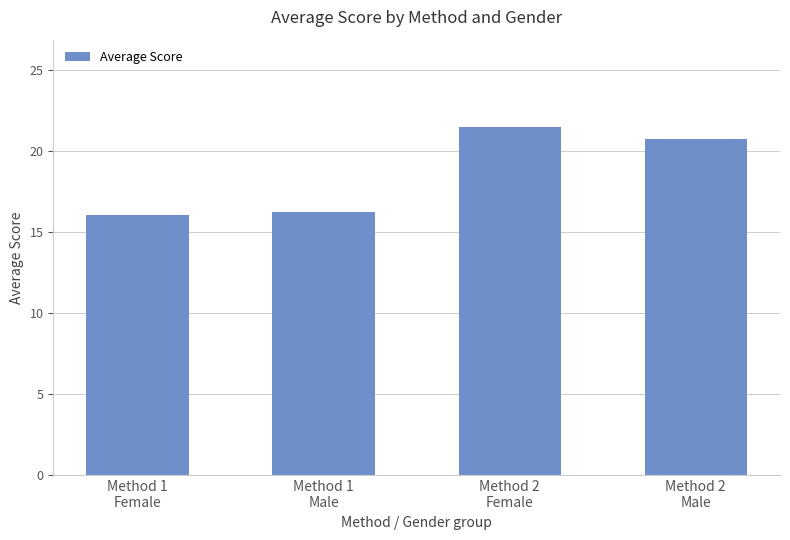

What is the minimum value shown in the chart?

16.1